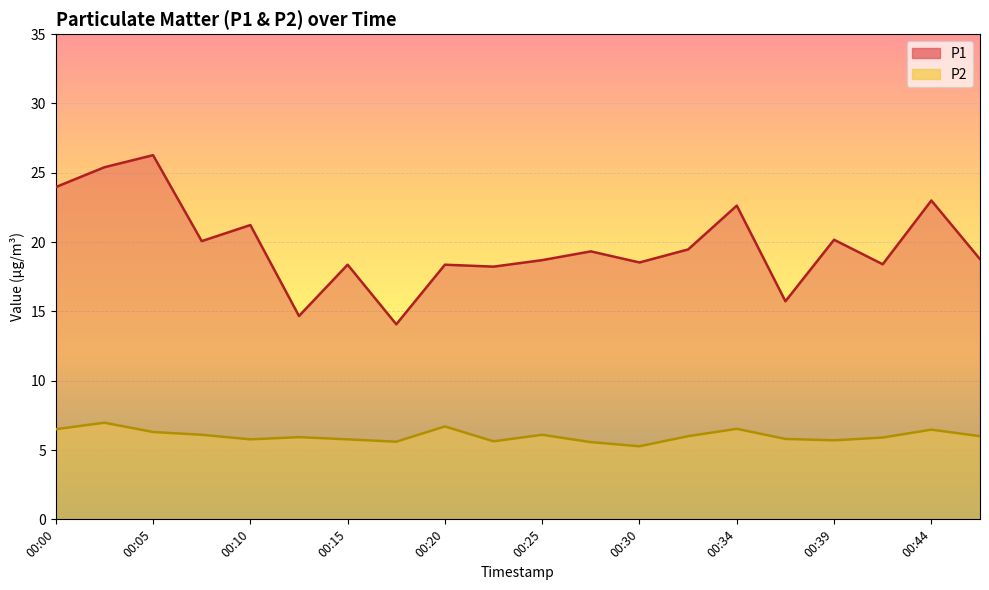

At which label does P2 first exceed 6?

00:00